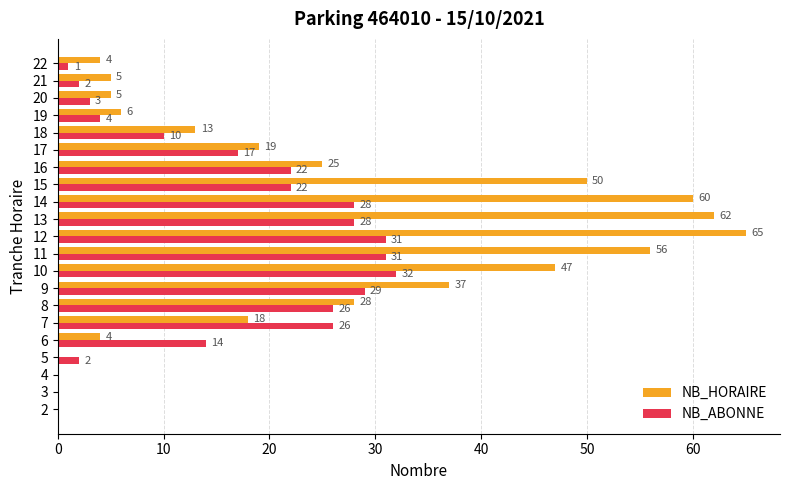

What is the spread (max minus min) of values at 16?

3